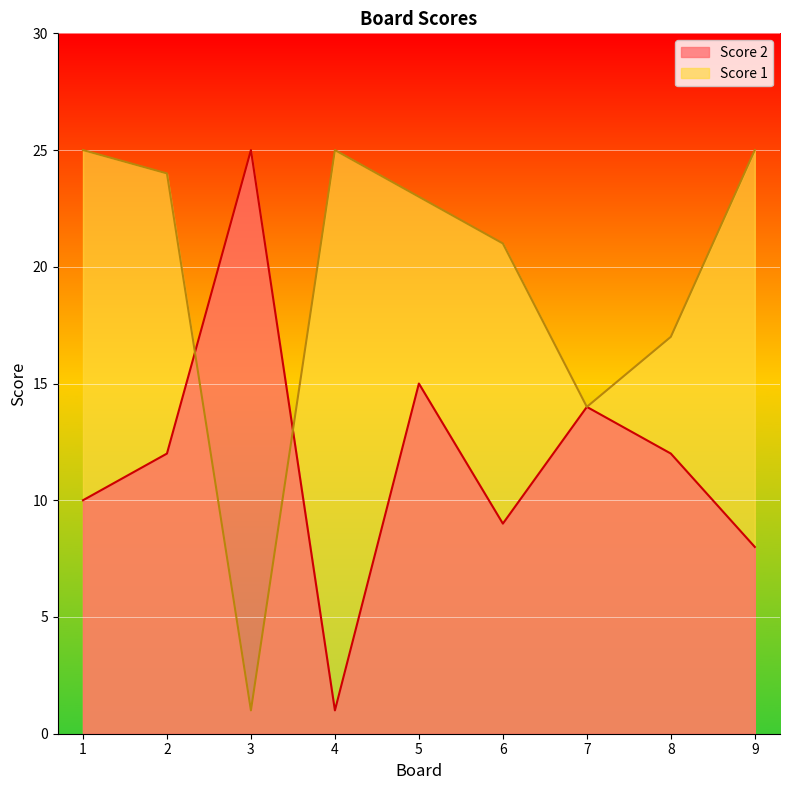

Is the value of Score 1 at 8 greater than the value of Score 2 at 1?

Yes